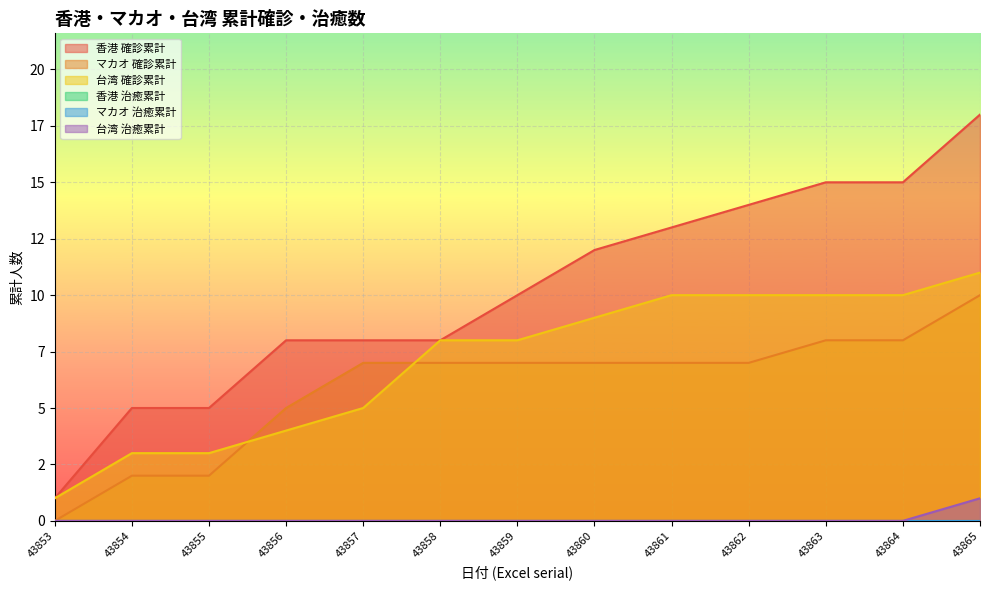

True or false: 香港 確診累計 has a value of 15 at 43864.

True